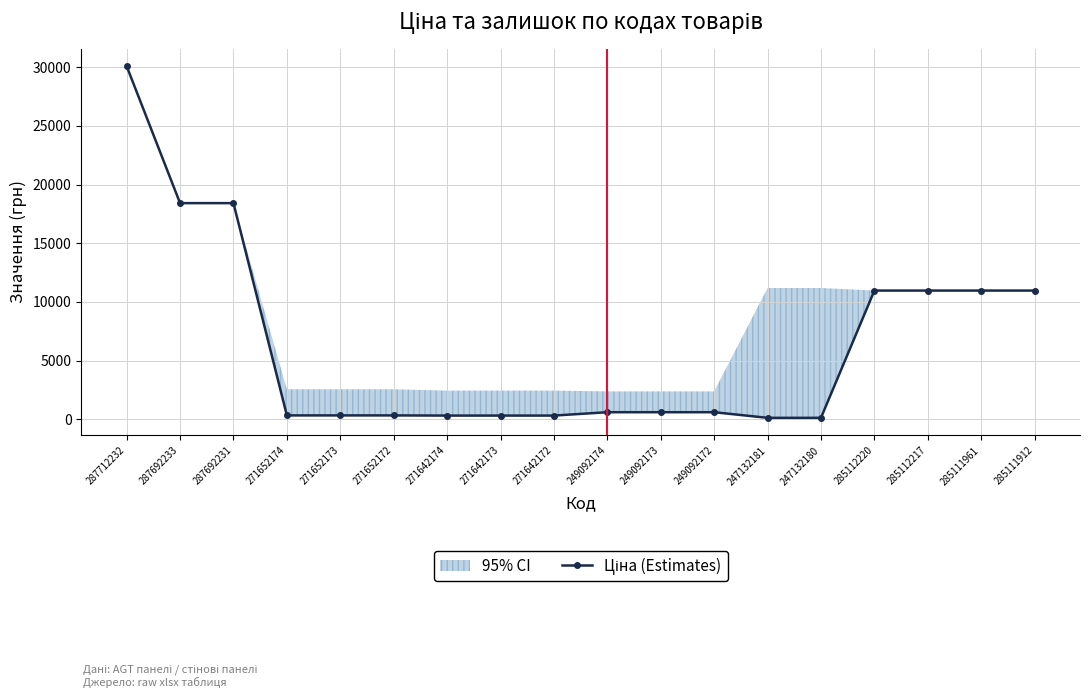

Reading right to left, extract all data points from this chart.

10964.4	10964.4	10964.4	10964.4	111.8	111.8	591.6	591.6	591.6	304.1	304.1	304.1	318.3	318.3	318.3	18420.9	18420.9	30102.8